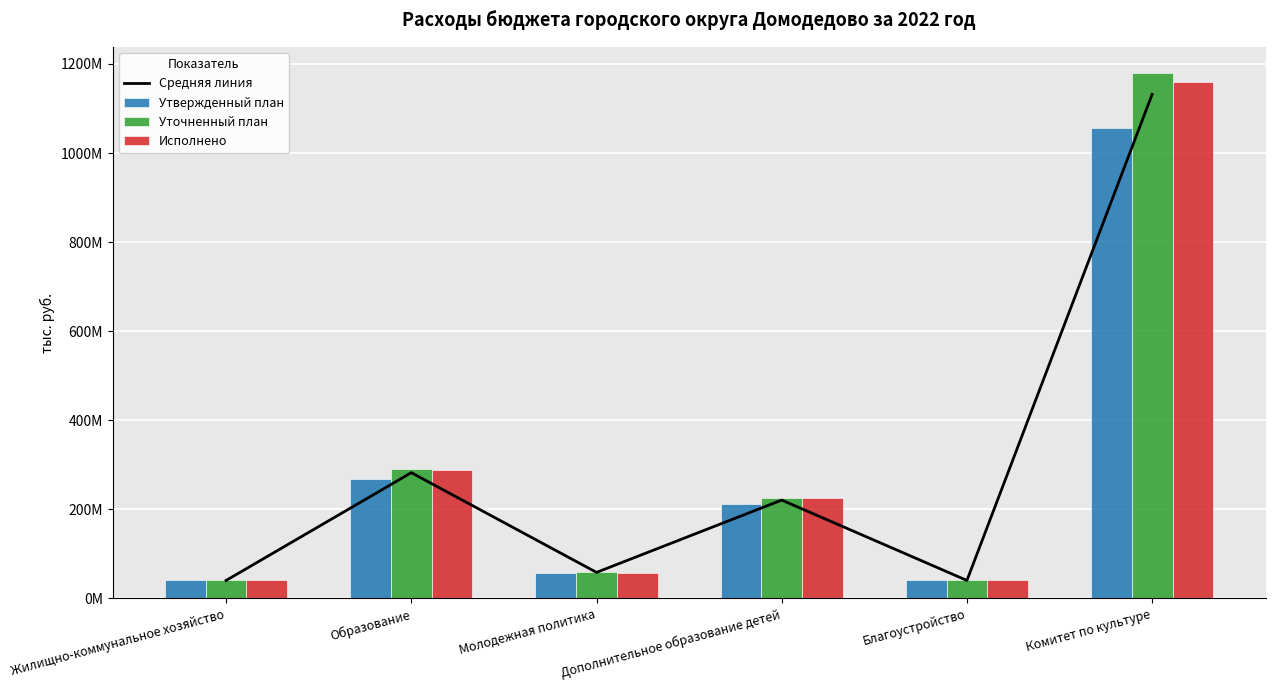

At which label does Исполнено reach its minimum?

Жилищно-коммунальное хозяйство